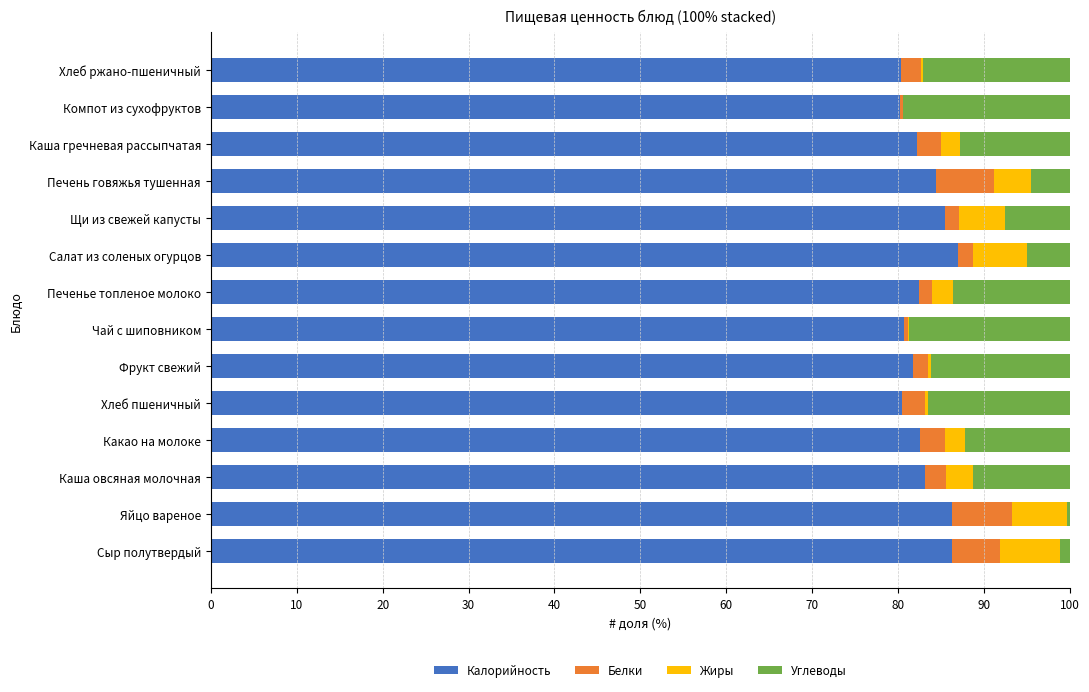

How many data points does each series have?

14